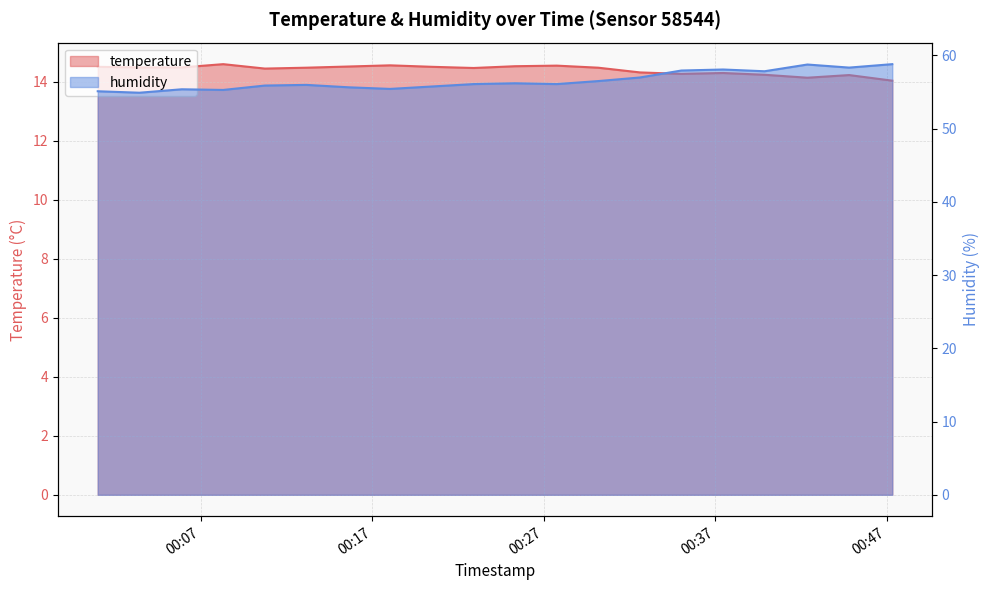

Which has a higher value, 2023-05-20T00:35:02 or 2023-05-20T00:05:54?

2023-05-20T00:05:54